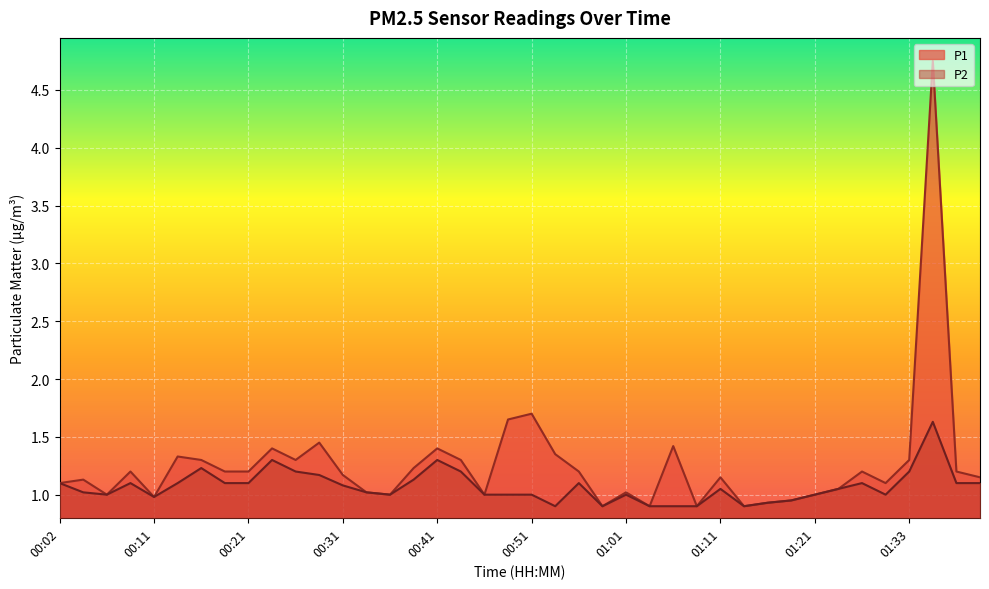

What is the label of the 24th point from the left?

00:59